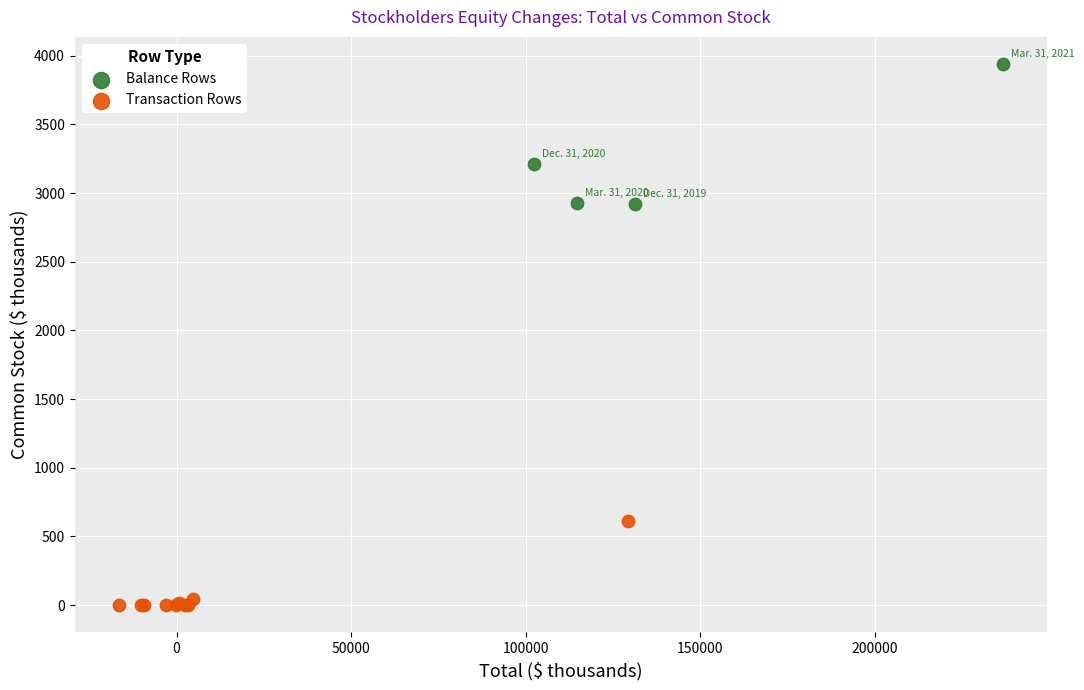

Which series has the widest spread of Y values?

Balance Rows